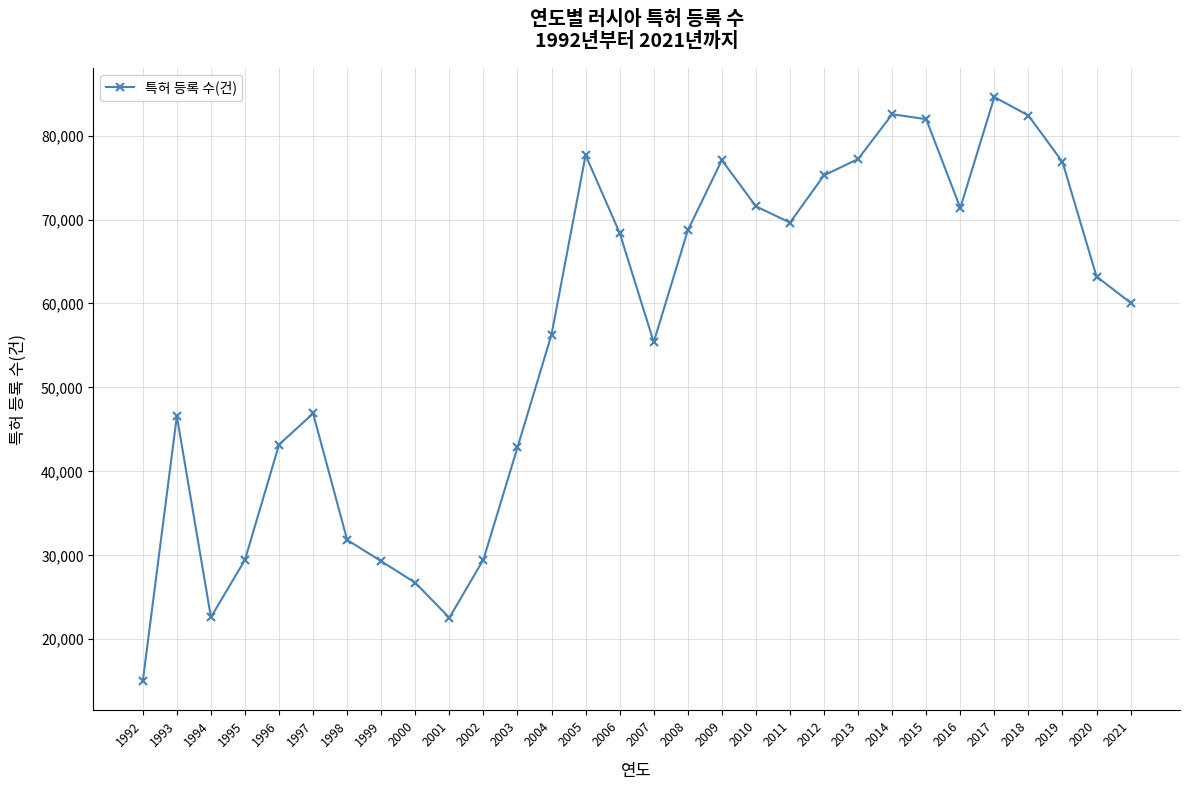

Which label corresponds to the smallest value in the chart?

1992